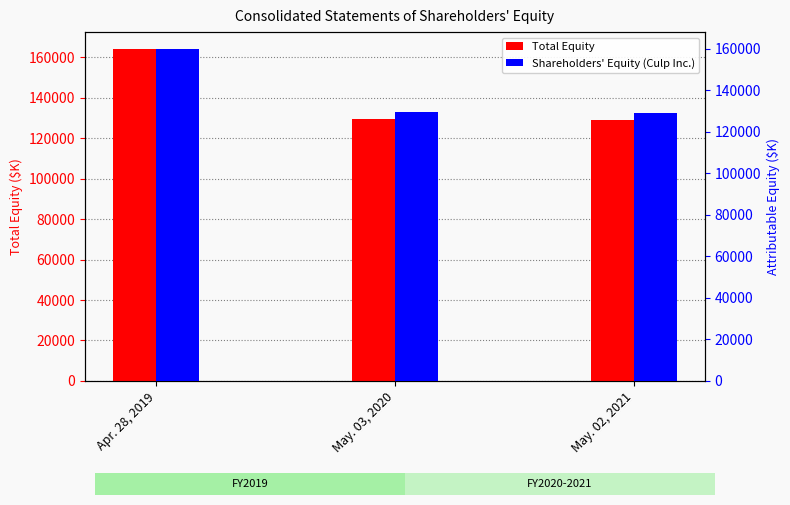

What is the minimum value shown in the chart?

129006